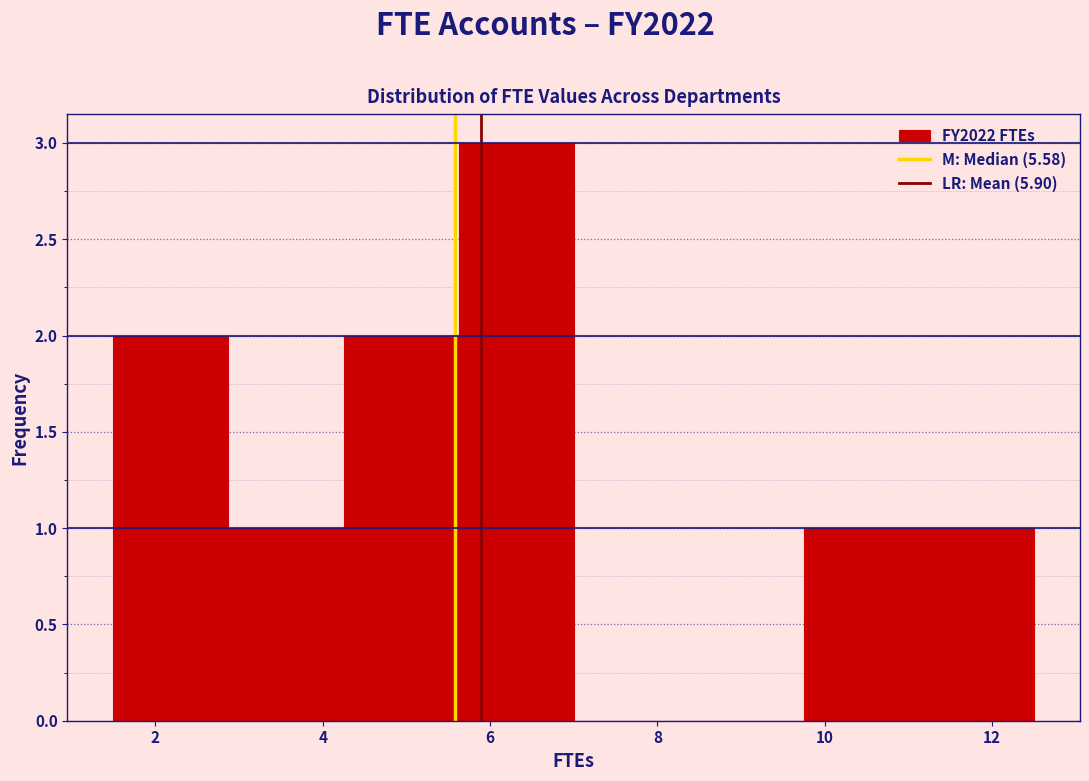

Reading left to right, transcribe this chart: for each bar, give the range it covers on the x-axis and its height. Neither the bar edges nor the heights are printed on the chart, so give them approximately, as read against the axes.

1.6 to 2.8: 2
2.8 to 4.2: 1
4.2 to 5.6: 2
5.6 to 7.0: 3
7.0 to 8.4: 0
8.4 to 9.8: 0
9.8 to 11.2: 1
11.2 to 12.6: 1